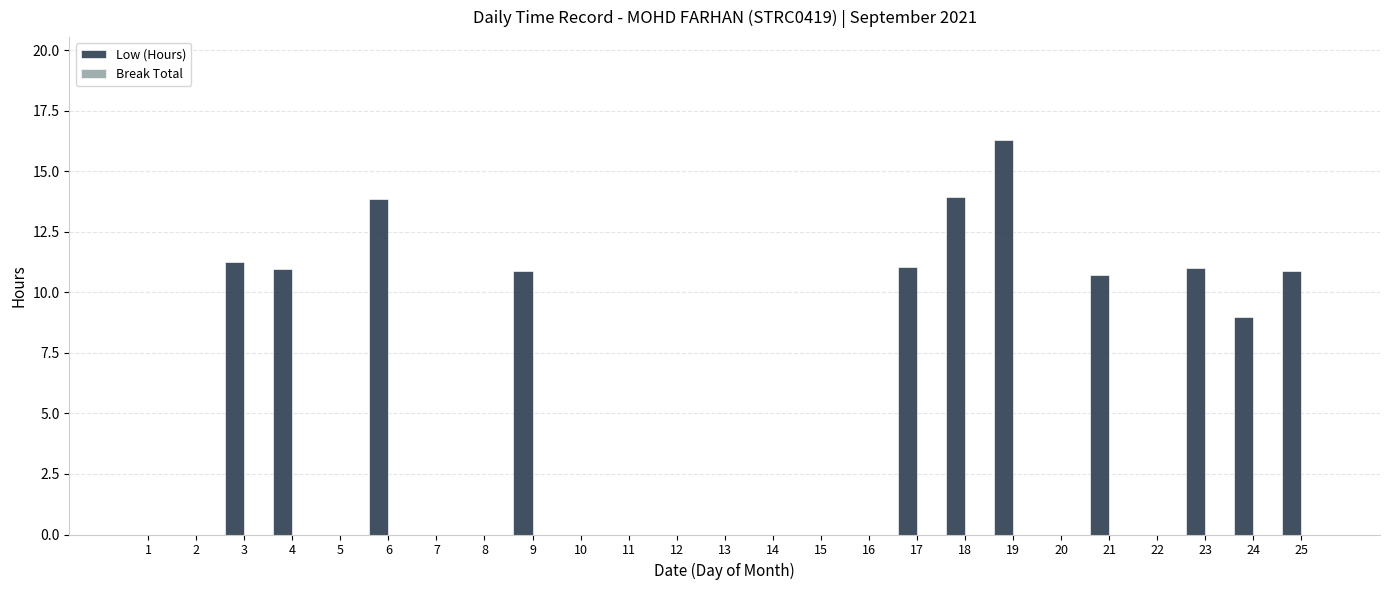

What is the greatest value displayed?

16.3